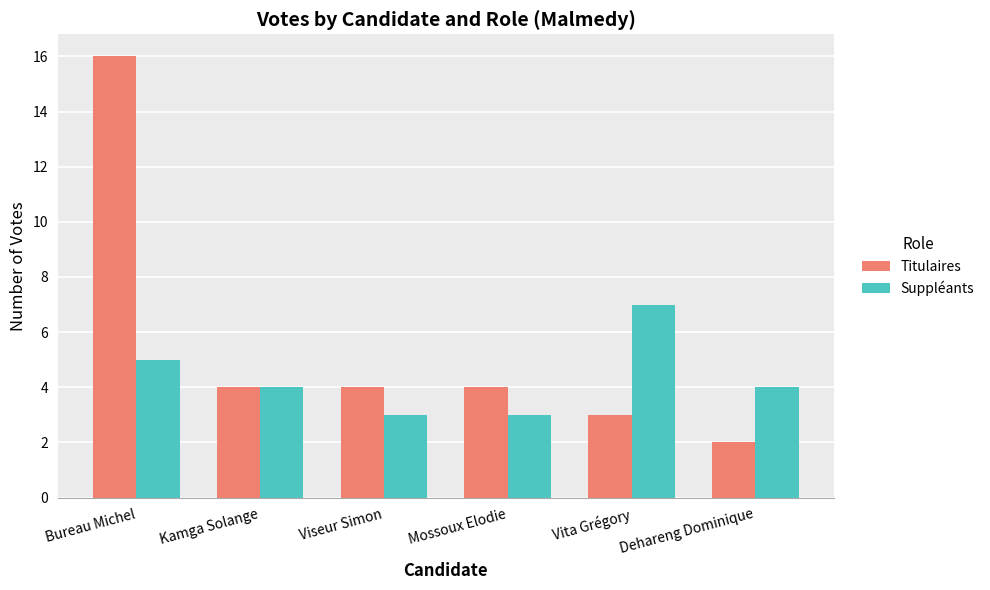

Reading left to right, list all the values displayed in this chart.

Titulaires: Bureau Michel=16	Kamga Solange=4	Viseur Simon=4	Mossoux Elodie=4	Vita Grégory=3	Dehareng Dominique=2
Suppléants: Bureau Michel=5	Kamga Solange=4	Viseur Simon=3	Mossoux Elodie=3	Vita Grégory=7	Dehareng Dominique=4